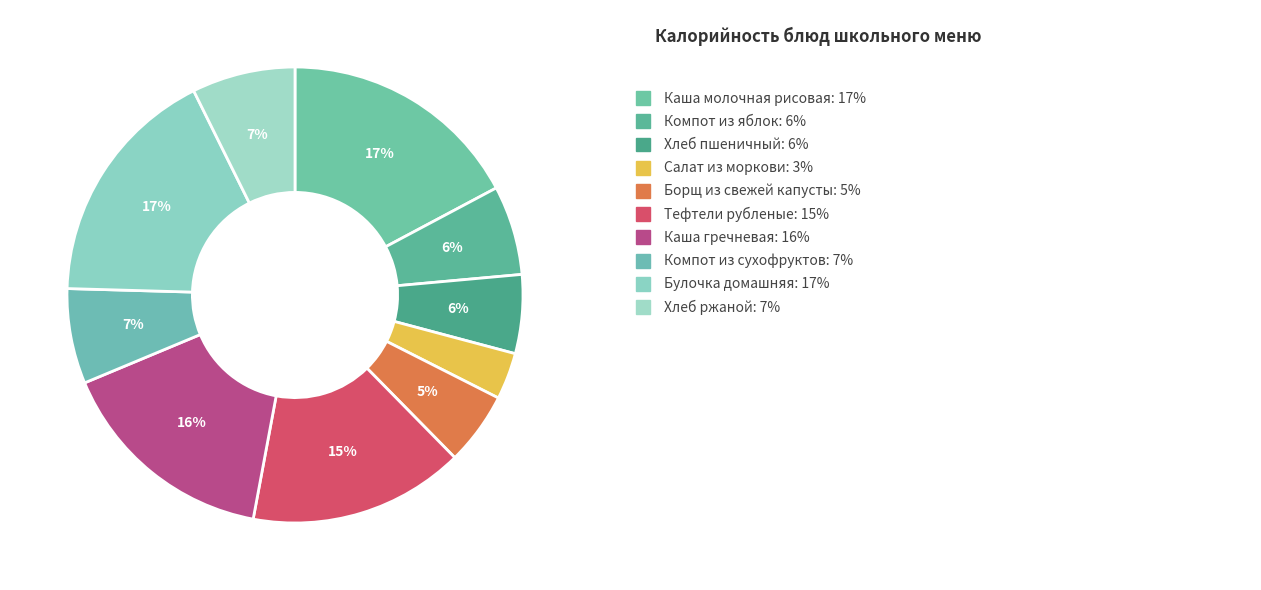

Count the number of slices in the pie.

10